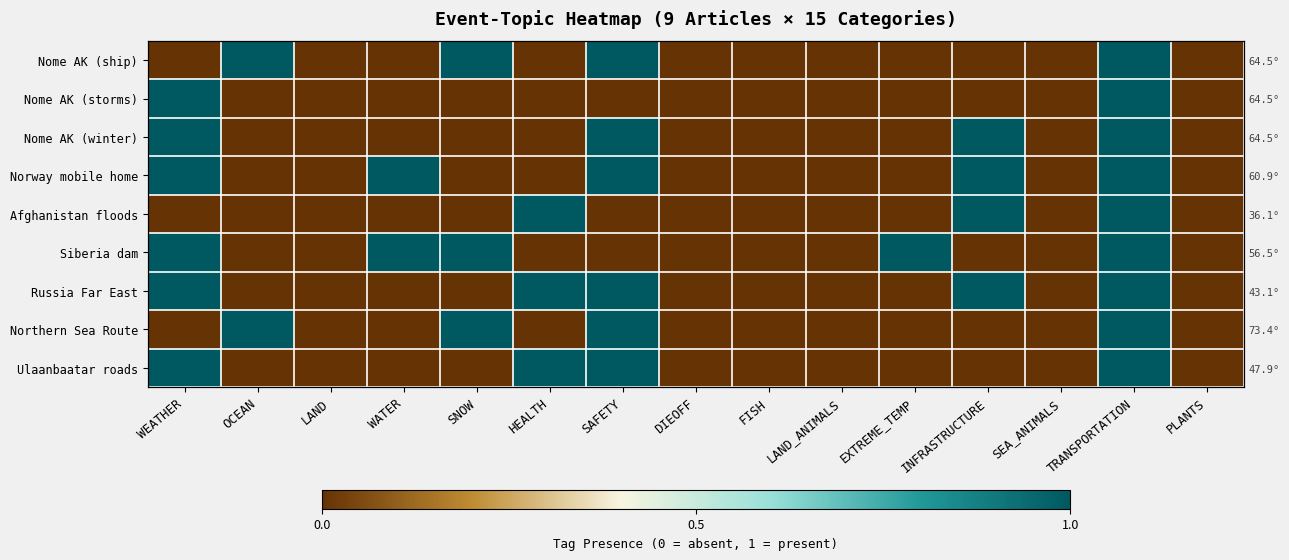

Which has a higher value, LAND_ANIMALS or FISH?

LAND_ANIMALS